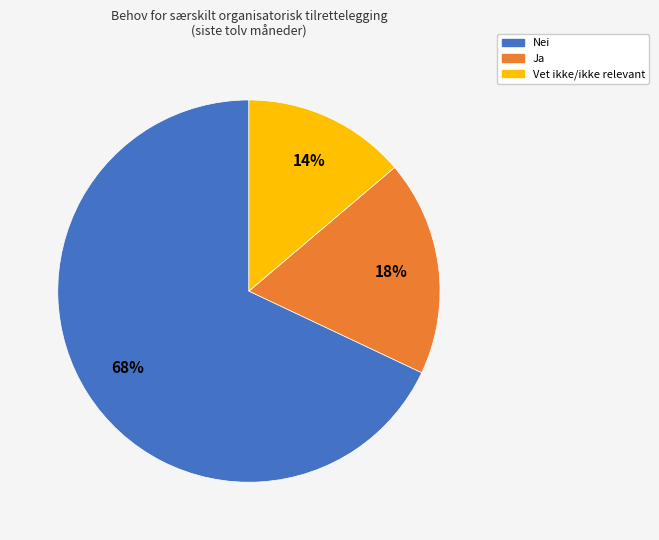

Is there a majority slice in this chart?

Yes